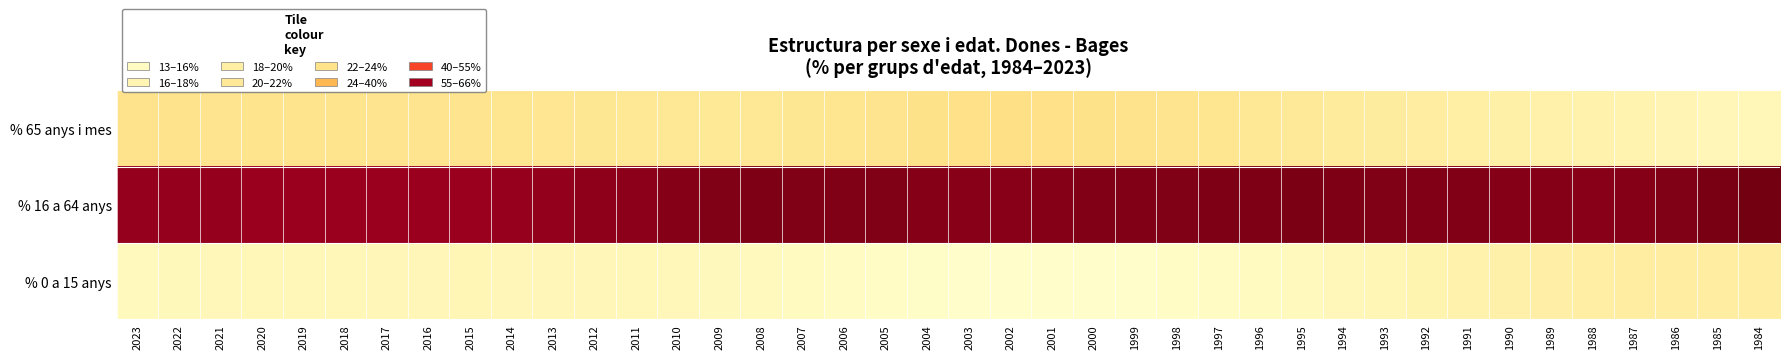

Reading right to left, what are all the values shown in this chart?

% 0 a 15 anys: 1984=19.3	1985=19.5	1986=19.6	1987=19.4	1988=19.1	1989=18.7	1990=18.3	1991=17.7	1992=17.2	1993=16.6	1994=15.9	1995=15.2	1996=14.8	1997=14.3	1998=13.9	1999=13.6	2000=13.4	2001=13.3	2002=13.4	2003=13.5	2004=13.8	2005=14.0	2006=14.4	2007=14.8	2008=15.1	2009=15.4	2010=15.7	2011=16.0	2012=16.1	2013=16.2	2014=16.2	2015=16.4	2016=16.2	2017=16.2	2018=16.1	2019=16.1	2020=16.0	2021=15.8	2022=15.6	2023=15.3
% 16 a 64 anys: 1984=64.8	1985=64.2	1986=63.6	1987=63.2	1988=63.1	1989=63.1	1990=63.2	1991=63.3	1992=63.4	1993=63.5	1994=63.8	1995=63.9	1996=63.9	1997=63.8	1998=63.6	1999=63.5	2000=63.3	2001=63.2	2002=63.0	2003=63.0	2004=63.1	2005=63.6	2006=63.6	2007=63.7	2008=63.7	2009=63.5	2010=63.1	2011=62.6	2012=62.3	2013=62.0	2014=61.6	2015=61.3	2016=61.4	2017=61.3	2018=61.3	2019=61.3	2020=61.4	2021=61.7	2022=61.7	2023=61.8
% 65 anys i mes: 1984=15.9	1985=16.3	1986=16.8	1987=17.4	1988=17.8	1989=18.2	1990=18.5	1991=18.9	1992=19.4	1993=19.9	1994=20.4	1995=20.8	1996=21.4	1997=21.9	1998=22.4	1999=22.9	2000=23.2	2001=23.5	2002=23.6	2003=23.5	2004=23.1	2005=22.3	2006=22.0	2007=21.5	2008=21.1	2009=21.1	2010=21.1	2011=21.4	2012=21.6	2013=21.7	2014=22.1	2015=22.3	2016=22.4	2017=22.5	2018=22.6	2019=22.6	2020=22.6	2021=22.4	2022=22.8	2023=22.9